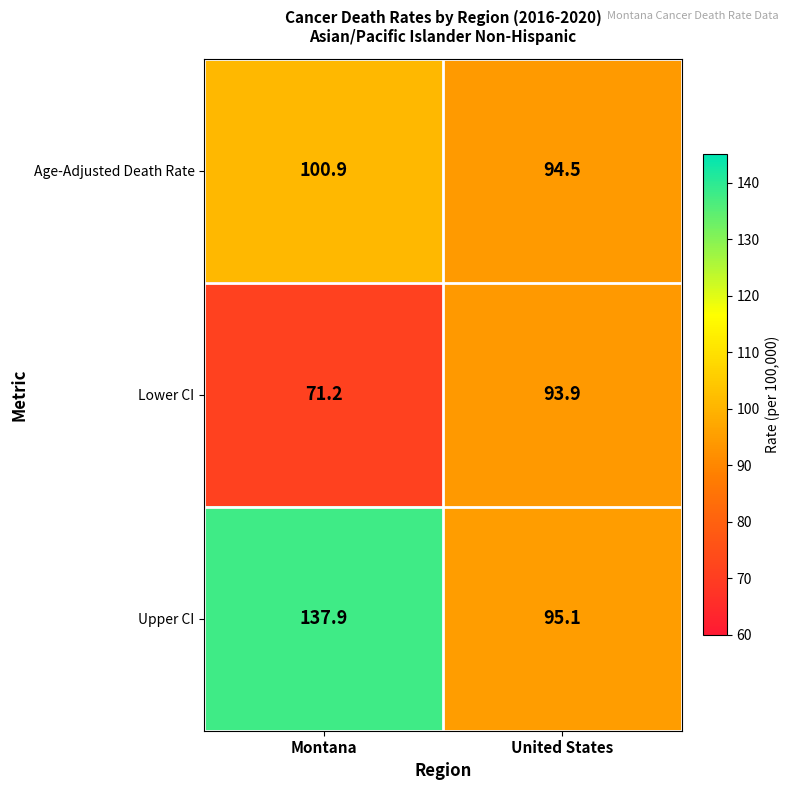

What is the difference between the maximum and minimum values in the Lower CI series?

22.7